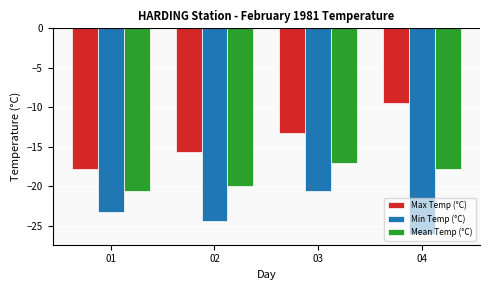

Is it true that Mean Temp (°C) equals -27.1 at 04?

False